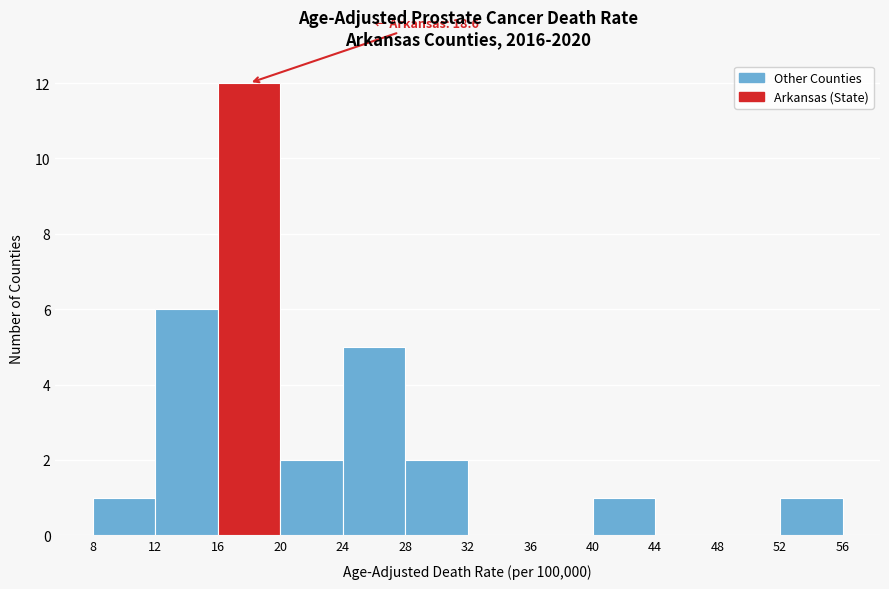

Which range on the x-axis has the tallest bar?

16 to 20